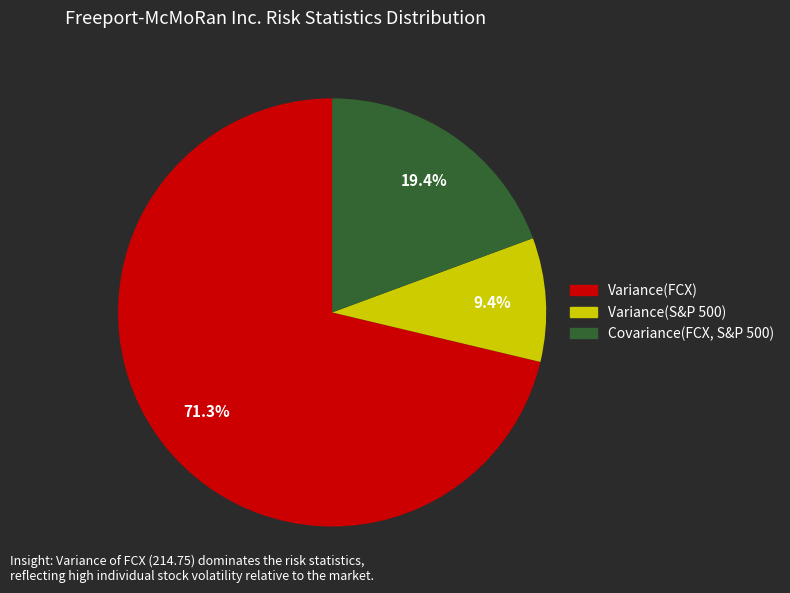

What portion of the pie excludes Variance(S&P 500)?

90.6%